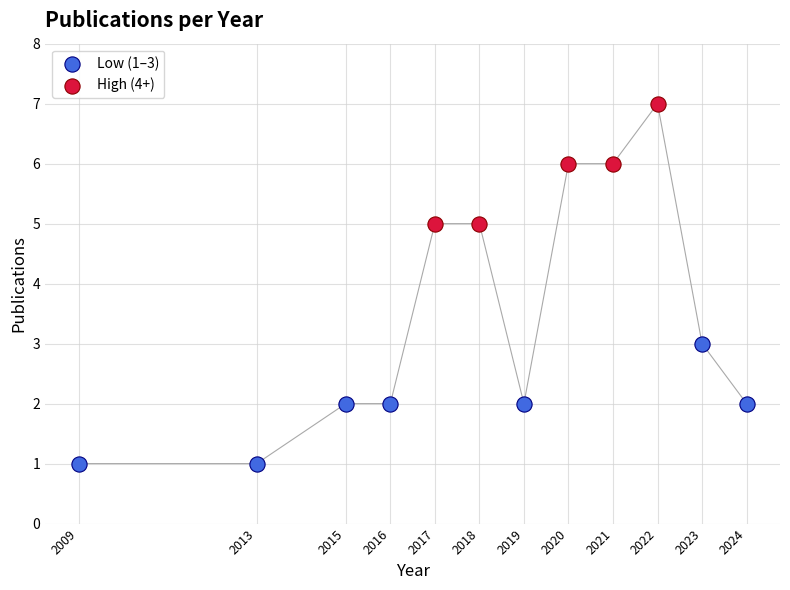

Which series contains the lowest Y value?

Low (1–3)